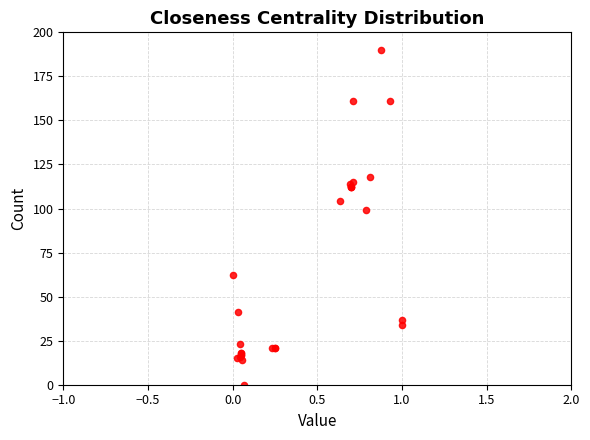

What Y value in the scatter plot is closest to 95?

99